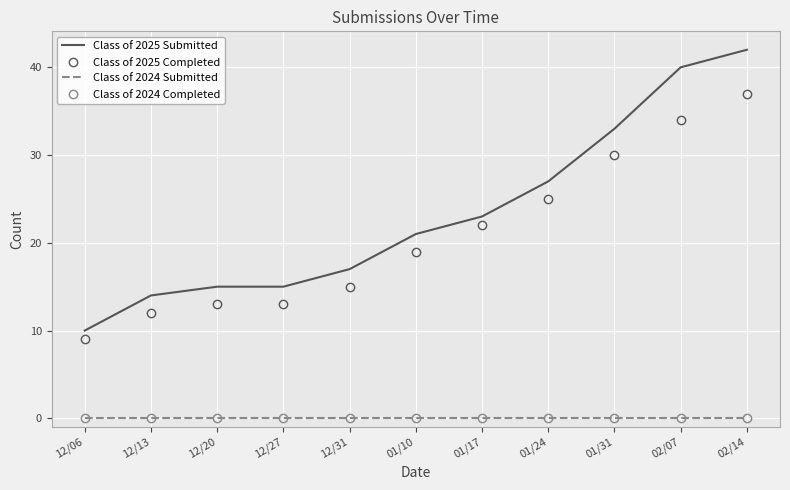

Which series has the largest range (max minus min)?

Class of 2025 Submitted